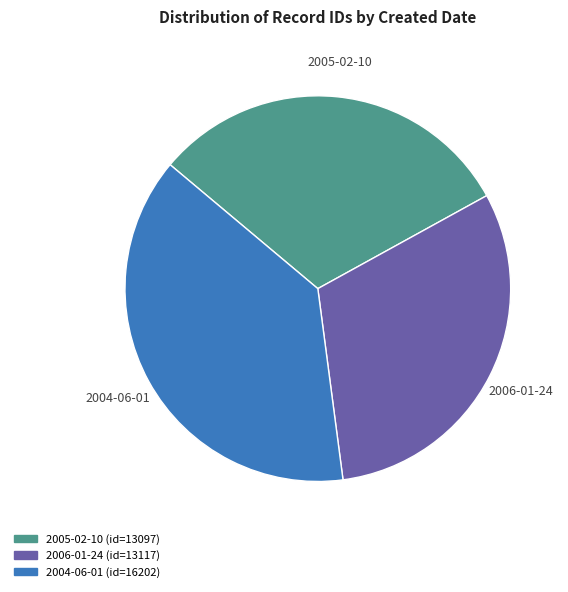

To the nearest percent, what portion does 2006-01-24 represent?

31%